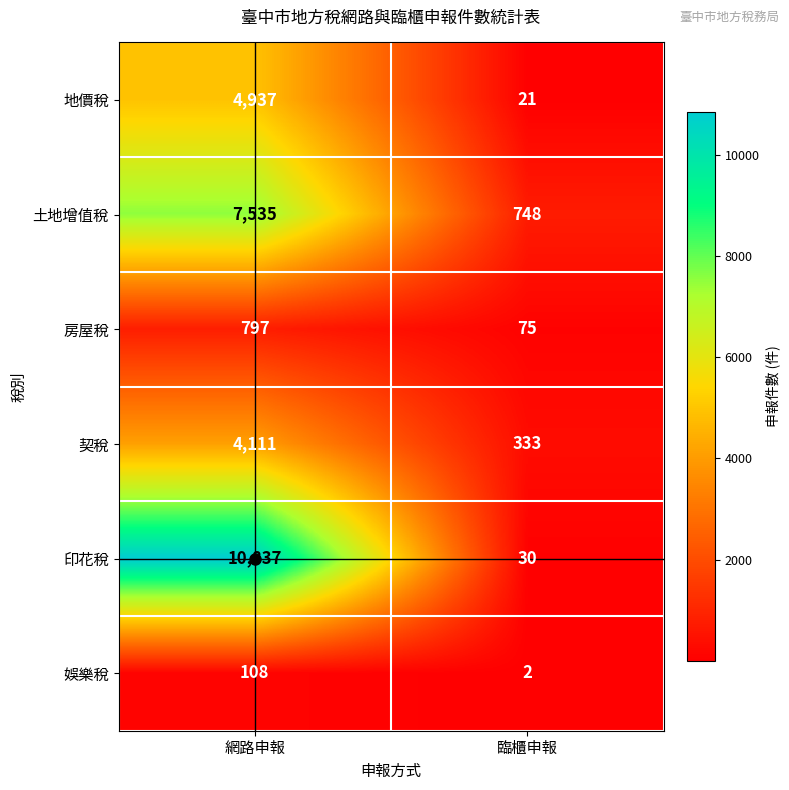

At which category is the sum across all series the highest?

網路申報